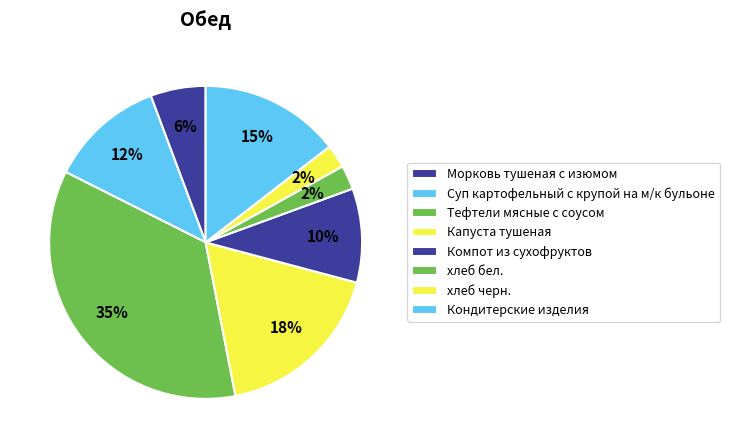

To the nearest percent, what is the difference between the largest and smallest slice percentages?

33%